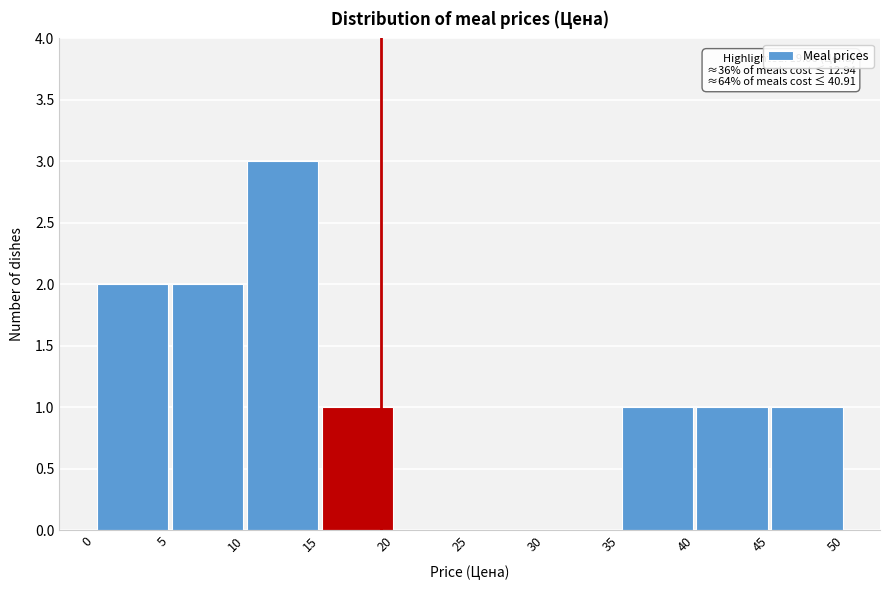

Which range on the x-axis has the tallest bar?

10 to 15